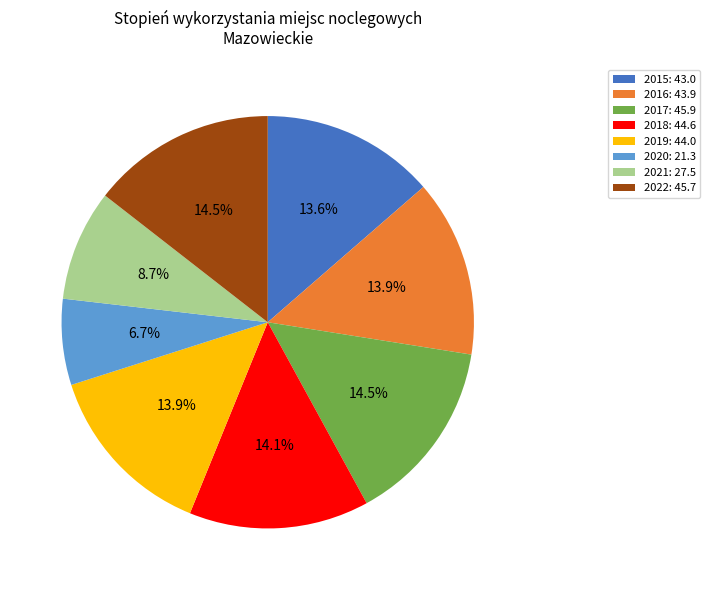

Which has a higher value, 2016 or 2017?

2017